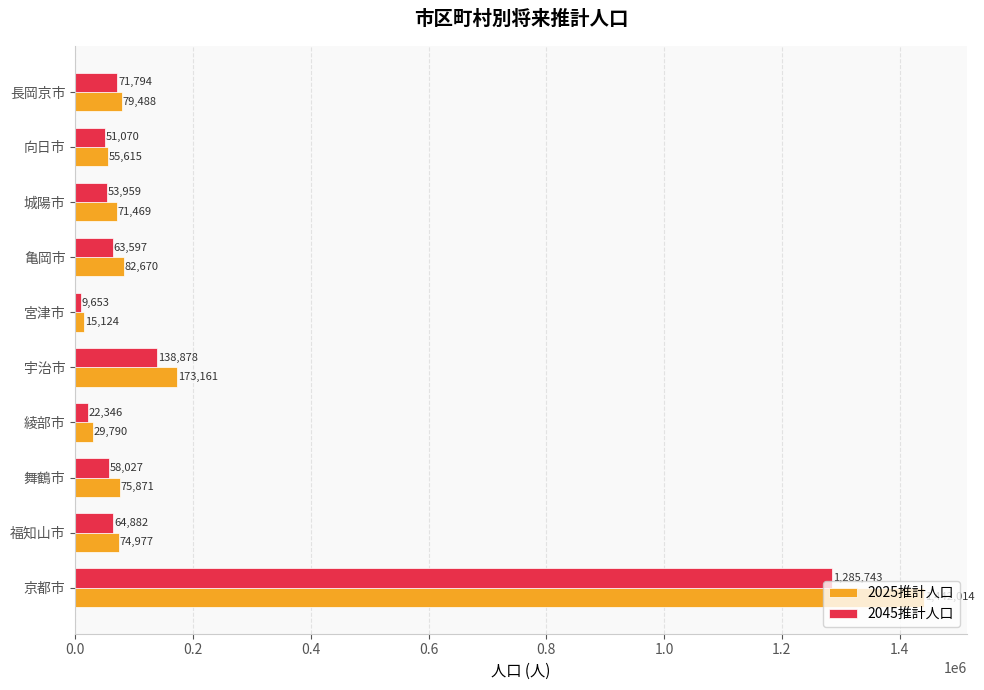

The 2045推計人口 series shows 1285743 at 京都市. True or false?

True